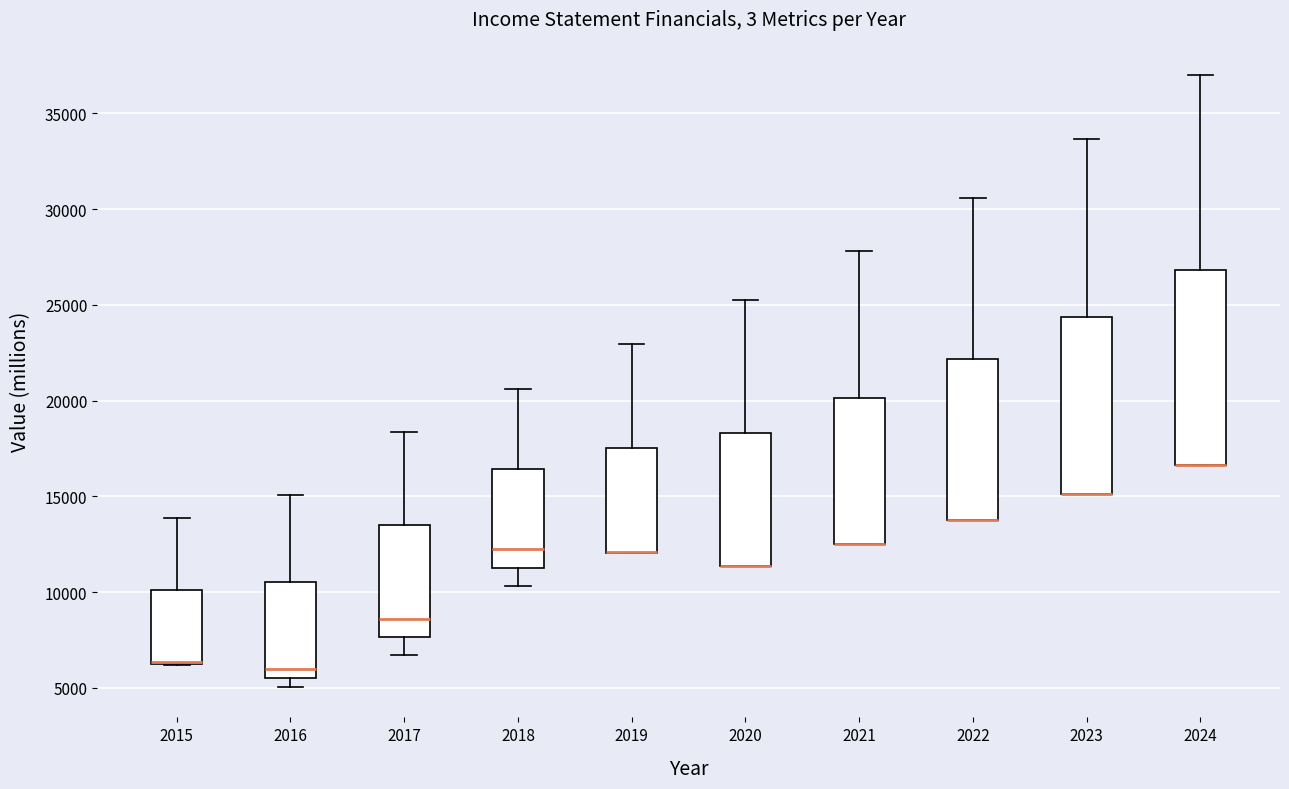

Reading left to right, transcribe this box plot: for each box, give where its median line is, the range the box spans, and where its two whiskers end, as read against the y-axis. The values are not printed on the chart, so give them approximately, as read against the axis.

2015: median 6500 (drawn on the box's lower edge), box 6000 to 10000, whiskers 6000 to 14000
2016: median 6000, box 5500 to 10500, whiskers 5000 to 15000
2017: median 8500, box 7500 to 13500, whiskers 6500 to 18500
2018: median 12000, box 11500 to 16500, whiskers 10500 to 20500
2019: median 12000 (drawn on the box's lower edge), box 12000 to 17500, whiskers 12000 to 23000
2020: median 11500 (drawn on the box's lower edge), box 11500 to 18500, whiskers 11500 to 25500
2021: median 12500 (drawn on the box's lower edge), box 12500 to 20000, whiskers 12500 to 28000
2022: median 14000 (drawn on the box's lower edge), box 14000 to 22000, whiskers 14000 to 30500
2023: median 15000 (drawn on the box's lower edge), box 15000 to 24500, whiskers 15000 to 33500
2024: median 16500 (drawn on the box's lower edge), box 16500 to 27000, whiskers 16500 to 37000